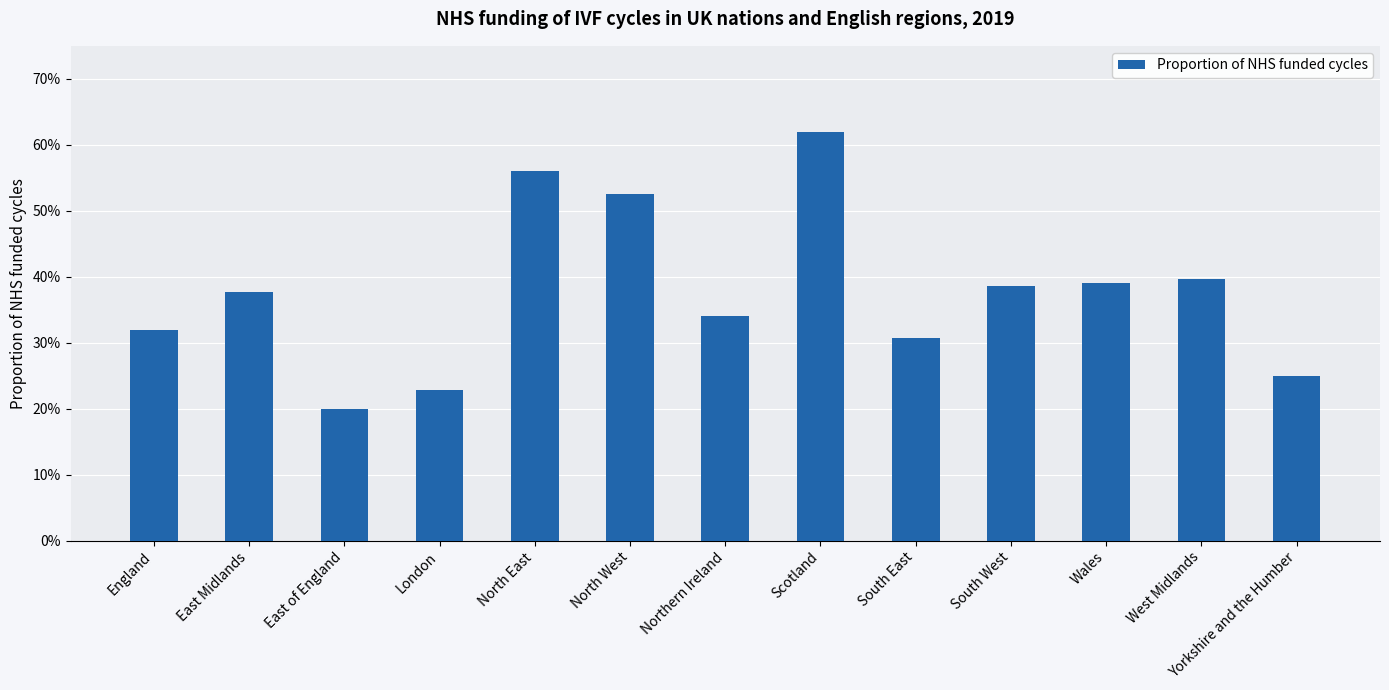

What is the label of the 7th bar from the right?

Northern Ireland